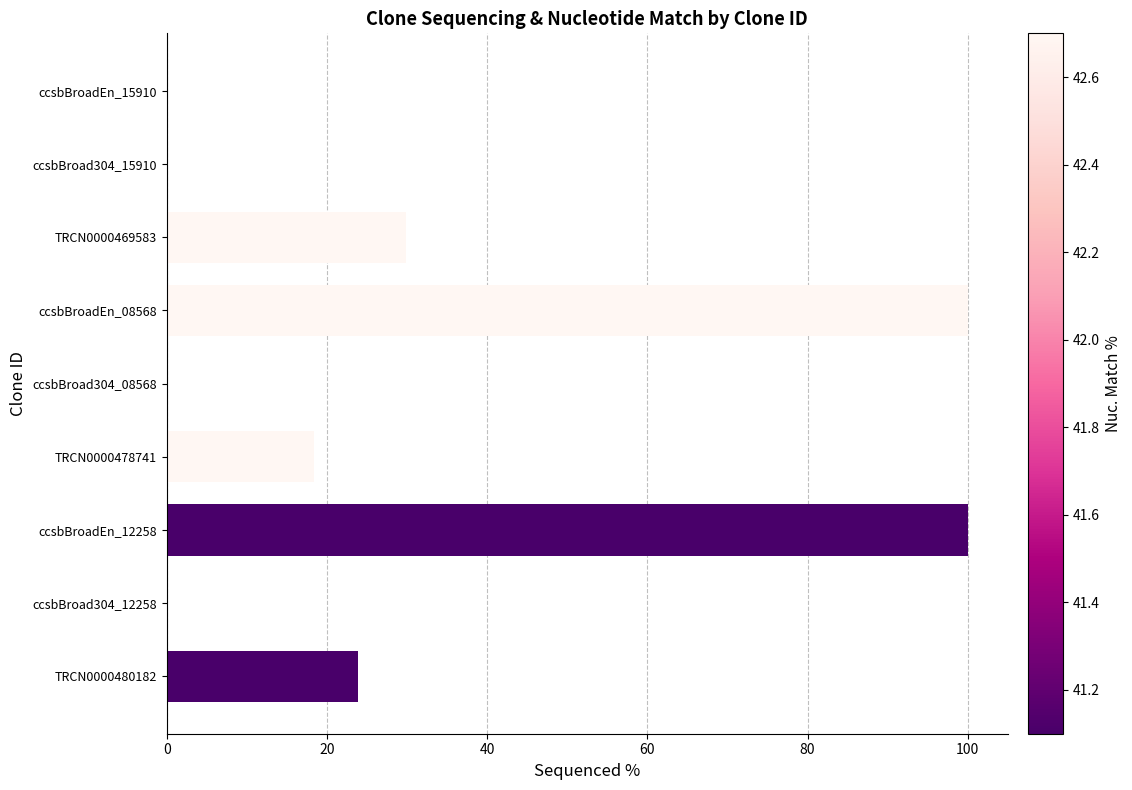

Is it true that the value at ccsbBroadEn_12258 is 100.0?

True